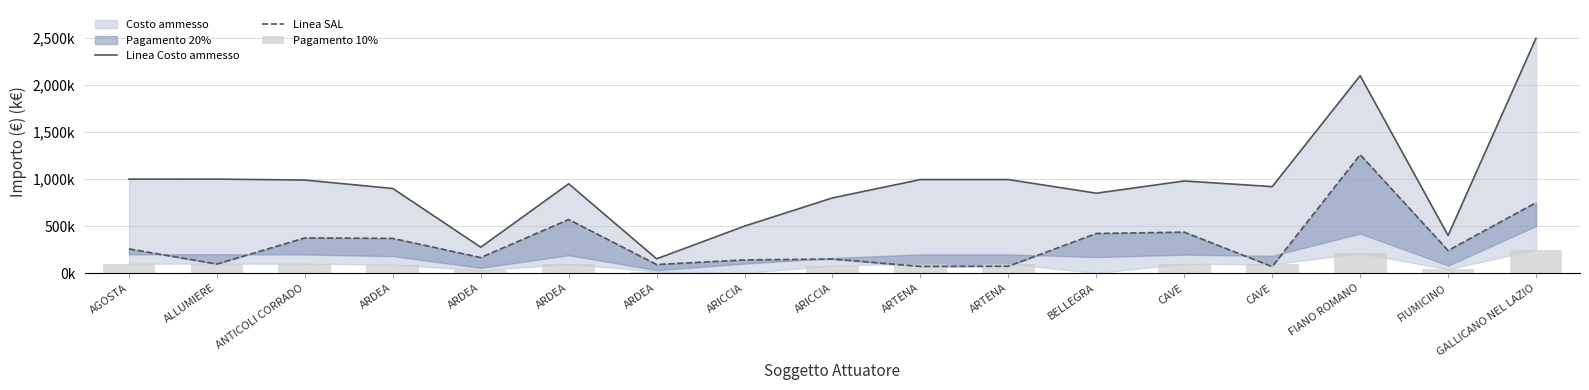

What is the highest value of the Linea SAL series?

1260.0